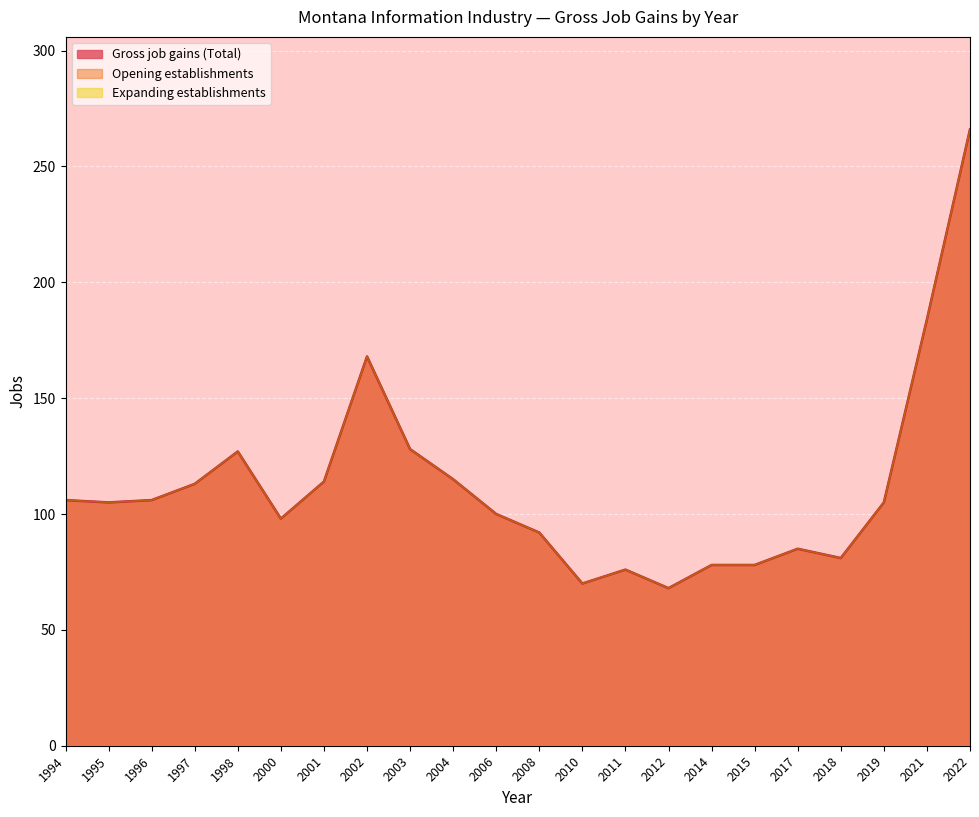

What is the sum of the Opening establishments values at 2011 and 2006?

176